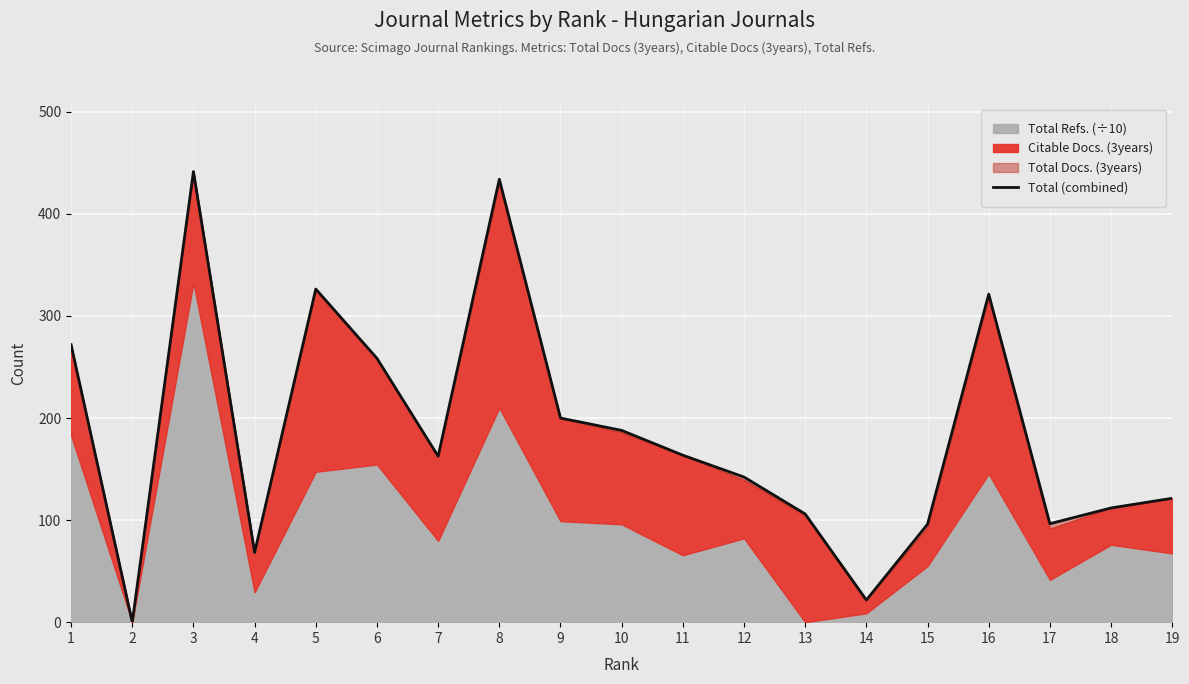

What is the ratio of the value at 8 to the value at 18?

3.9